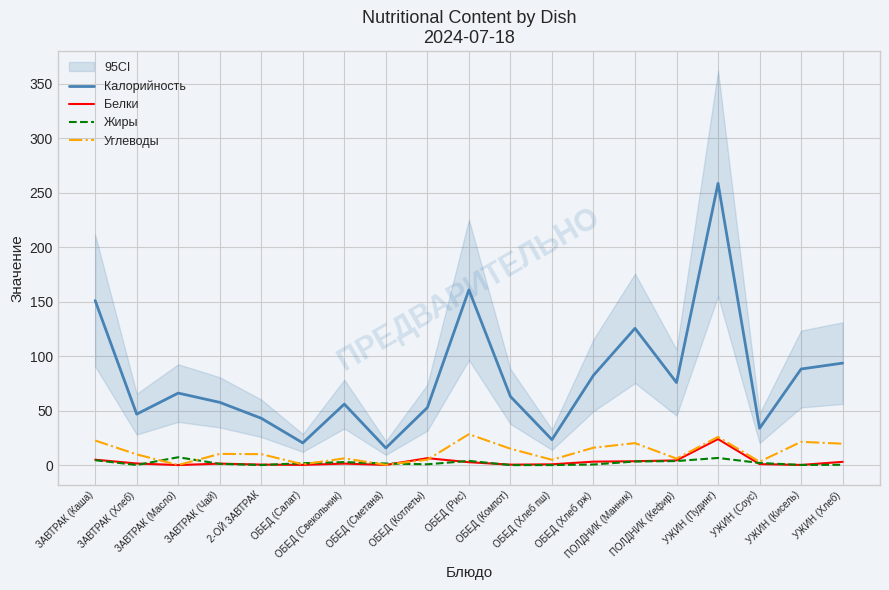

Rank the series by their maximum value, from highest to lowest.

Калорийность, Углеводы, Белки, Жиры